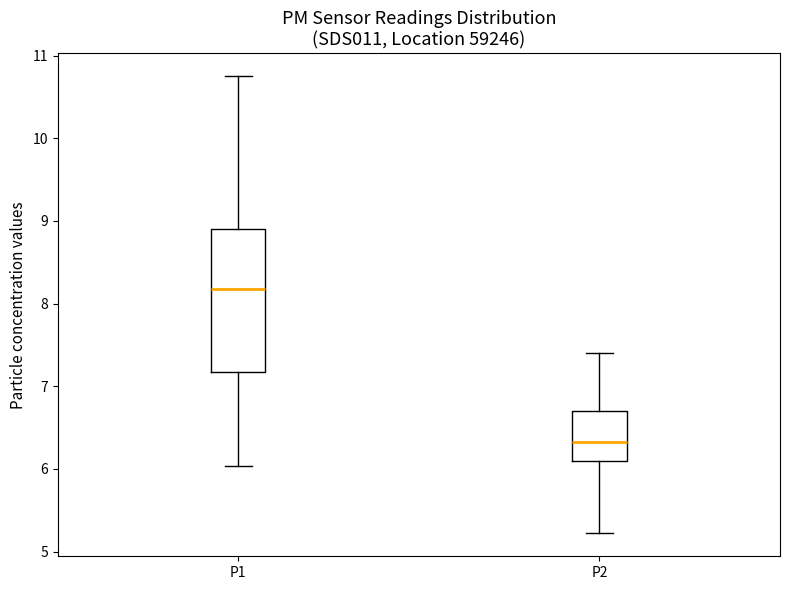

Reading left to right, read every box against the y-axis: the position of its median line, the range the box covers, and the ends of its whiskers. The values are not printed on the chart, so give them approximately, as read against the axis.

P1: median 8.2, box 7.2 to 8.9, whiskers 6.0 to 10.8
P2: median 6.3, box 6.1 to 6.7, whiskers 5.2 to 7.4